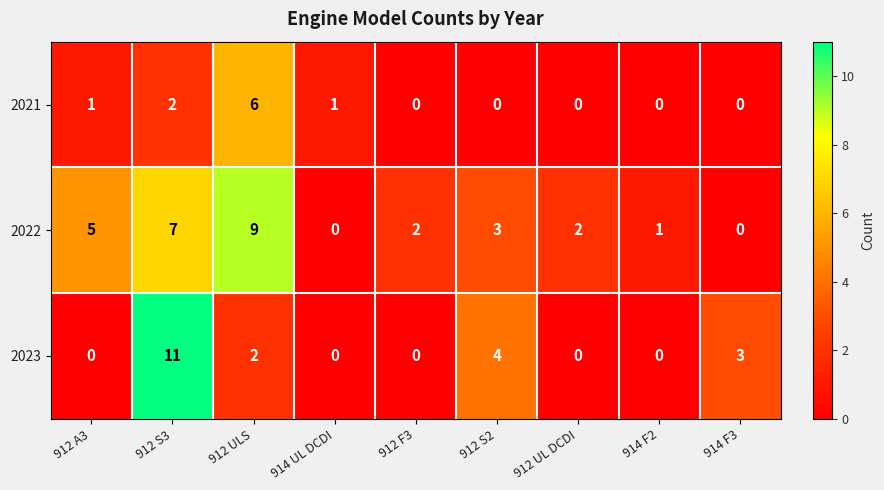

The value of 2023 at 912 F3 is 0. True or false?

True